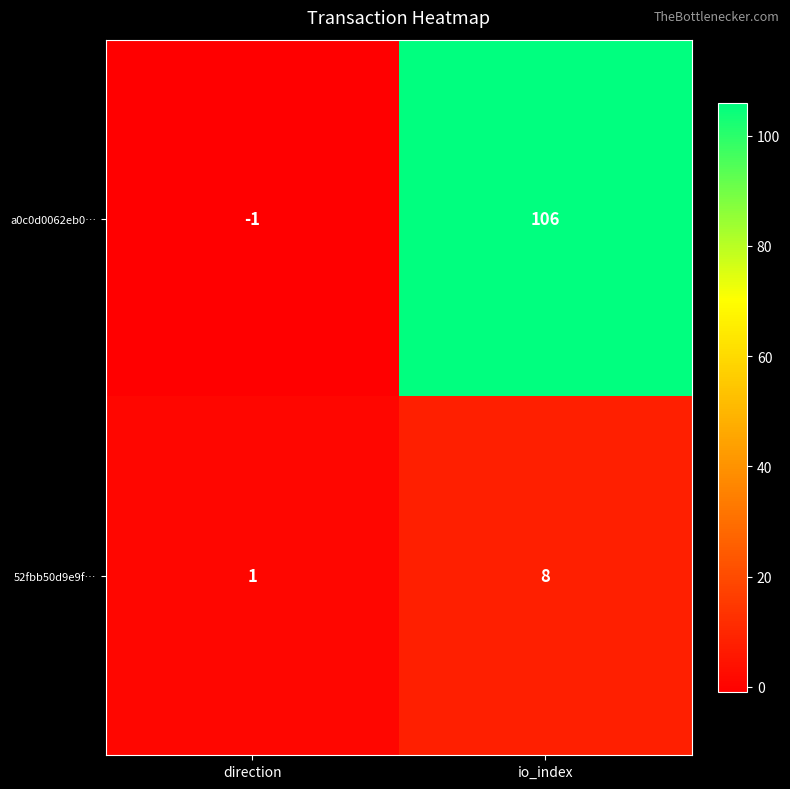

True or false: 52fbb50d9e9f… has a value of 8 at io_index.

True